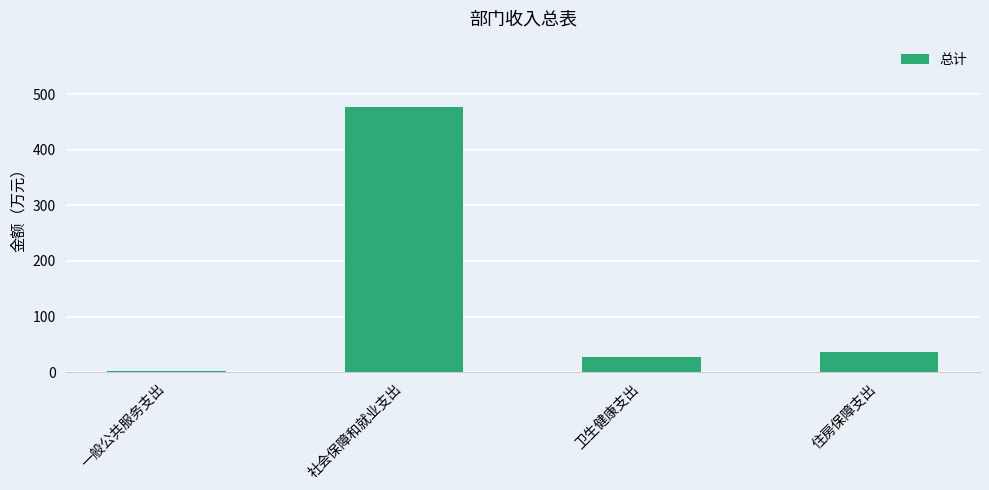

Between 一般公共服务支出 and 住房保障支出, which is larger?

住房保障支出